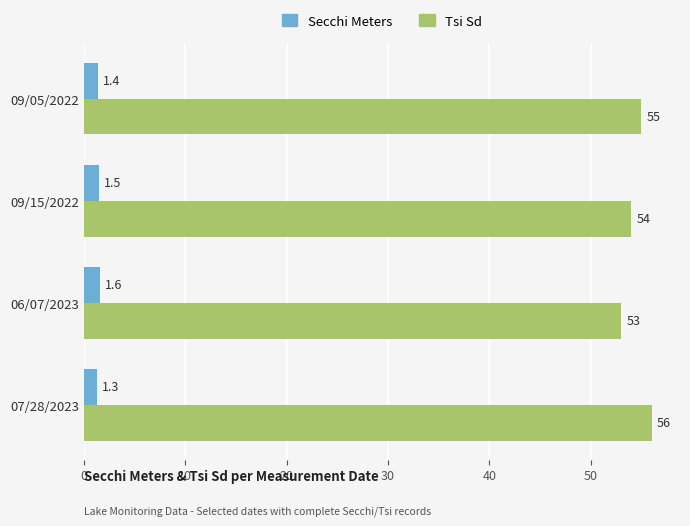

Is the value of Tsi Sd at 07/28/2023 greater than the value of Secchi Meters at 06/07/2023?

Yes